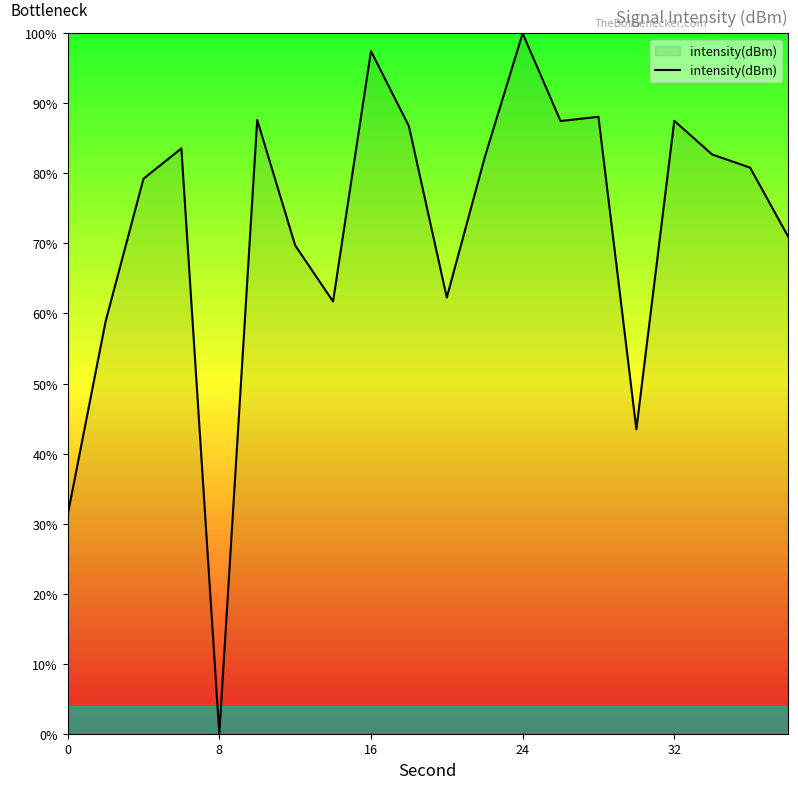

What is the difference between the maximum and minimum values?

100.0